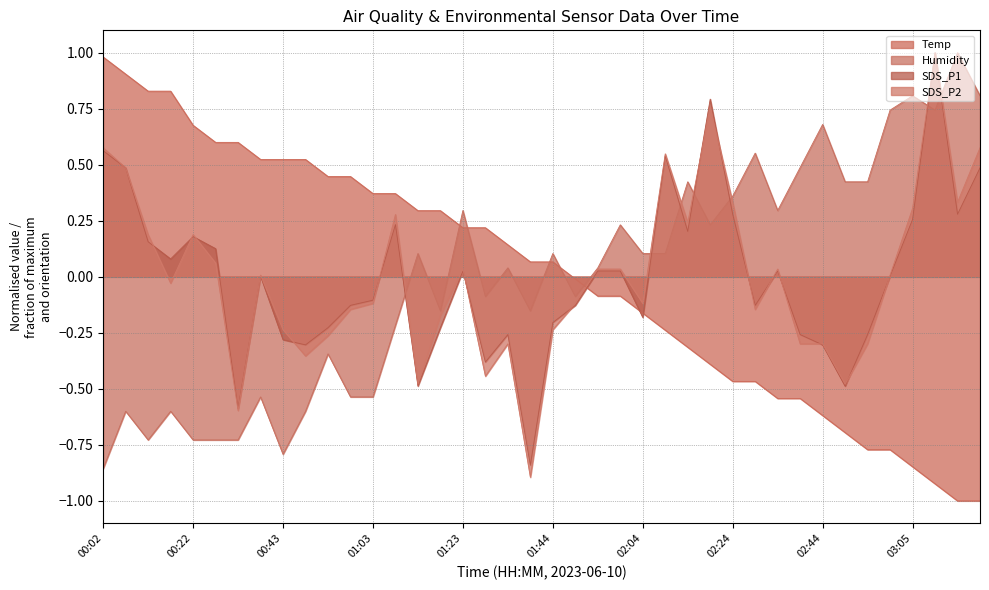

Reading left to right, list all the values displayed in this chart.

Temp: 00:02=1.0	00:07=0.9	00:12=0.8	00:17=0.8	00:22=0.7	00:27=0.6	00:32=0.6	00:37=0.5	00:43=0.5	00:48=0.5	00:53=0.4	00:58=0.4	01:03=0.4	01:08=0.4	01:13=0.3	01:18=0.3	01:23=0.2	01:28=0.2	01:33=0.1	01:39=0.1	01:44=0.1	01:49=-0.0	01:54=-0.1	01:59=-0.1	02:04=-0.2	02:09=-0.2	02:14=-0.3	02:19=-0.4	02:24=-0.5	02:29=-0.5	02:34=-0.5	02:39=-0.5	02:44=-0.6	02:50=-0.7	02:55=-0.8	03:00=-0.8	03:05=-0.8	03:10=-0.9	03:15=-1.0	03:20=-1.0
Humidity: 00:02=-0.9	00:07=-0.6	00:12=-0.7	00:17=-0.6	00:22=-0.7	00:27=-0.7	00:32=-0.7	00:37=-0.5	00:43=-0.8	00:48=-0.6	00:53=-0.3	00:58=-0.5	01:03=-0.5	01:08=-0.2	01:13=0.1	01:18=-0.2	01:23=0.3	01:28=-0.1	01:33=0.0	01:39=-0.2	01:44=0.1	01:49=-0.1	01:54=0.0	01:59=0.2	02:04=0.1	02:09=0.1	02:14=0.4	02:19=0.2	02:24=0.4	02:29=0.6	02:34=0.3	02:39=0.5	02:44=0.7	02:50=0.4	02:55=0.4	03:00=0.7	03:05=0.8	03:10=0.7	03:15=1.0	03:20=0.8
SDS_P1: 00:02=0.6	00:07=0.5	00:12=0.2	00:17=0.1	00:22=0.2	00:27=0.1	00:32=-0.6	00:37=0.0	00:43=-0.3	00:48=-0.3	00:53=-0.2	00:58=-0.1	01:03=-0.1	01:08=0.2	01:13=-0.5	01:18=-0.2	01:23=0.0	01:28=-0.4	01:33=-0.3	01:39=-0.8	01:44=-0.2	01:49=-0.1	01:54=0.0	01:59=0.0	02:04=-0.2	02:09=0.5	02:14=0.2	02:19=0.8	02:24=0.3	02:29=-0.1	02:34=0.0	02:39=-0.3	02:44=-0.3	02:50=-0.5	02:55=-0.3	03:00=0.0	03:05=0.3	03:10=1.0	03:15=0.3	03:20=0.5
SDS_P2: 00:02=0.6	00:07=0.5	00:12=0.2	00:17=-0.0	00:22=0.2	00:27=0.1	00:32=-0.6	00:37=0.0	00:43=-0.2	00:48=-0.4	00:53=-0.3	00:58=-0.1	01:03=-0.1	01:08=0.3	01:13=-0.5	01:18=-0.2	01:23=0.0	01:28=-0.4	01:33=-0.3	01:39=-0.9	01:44=-0.2	01:49=-0.1	01:54=0.0	01:59=0.0	02:04=-0.1	02:09=0.5	02:14=0.2	02:19=0.8	02:24=0.3	02:29=-0.1	02:34=0.0	02:39=-0.3	02:44=-0.3	02:50=-0.5	02:55=-0.3	03:00=0.0	03:05=0.3	03:10=1.0	03:15=0.3	03:20=0.6